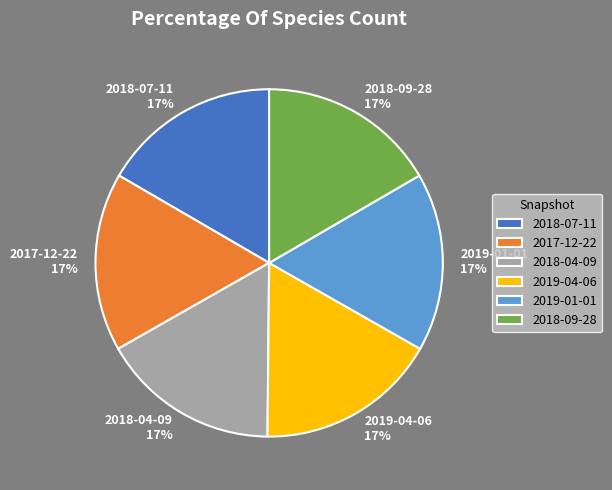

How many slices are in this pie chart?

6